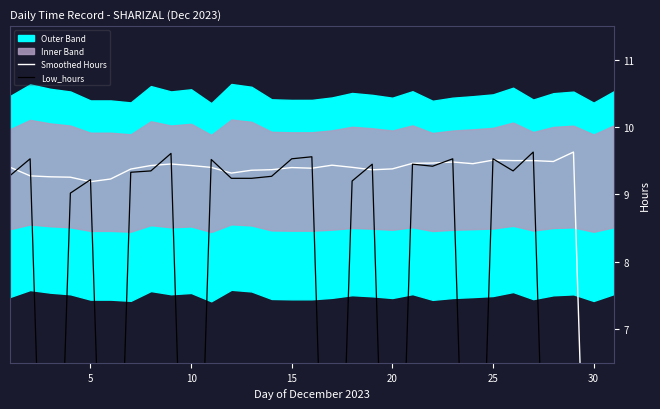

Which label corresponds to the smallest value in the chart?

30